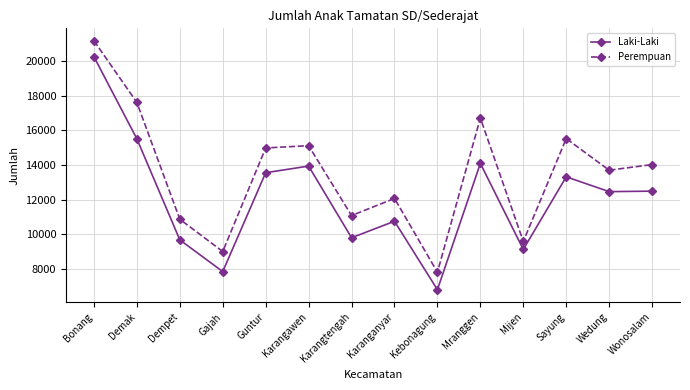

At which category does Perempuan reach its first local valley?

Gajah